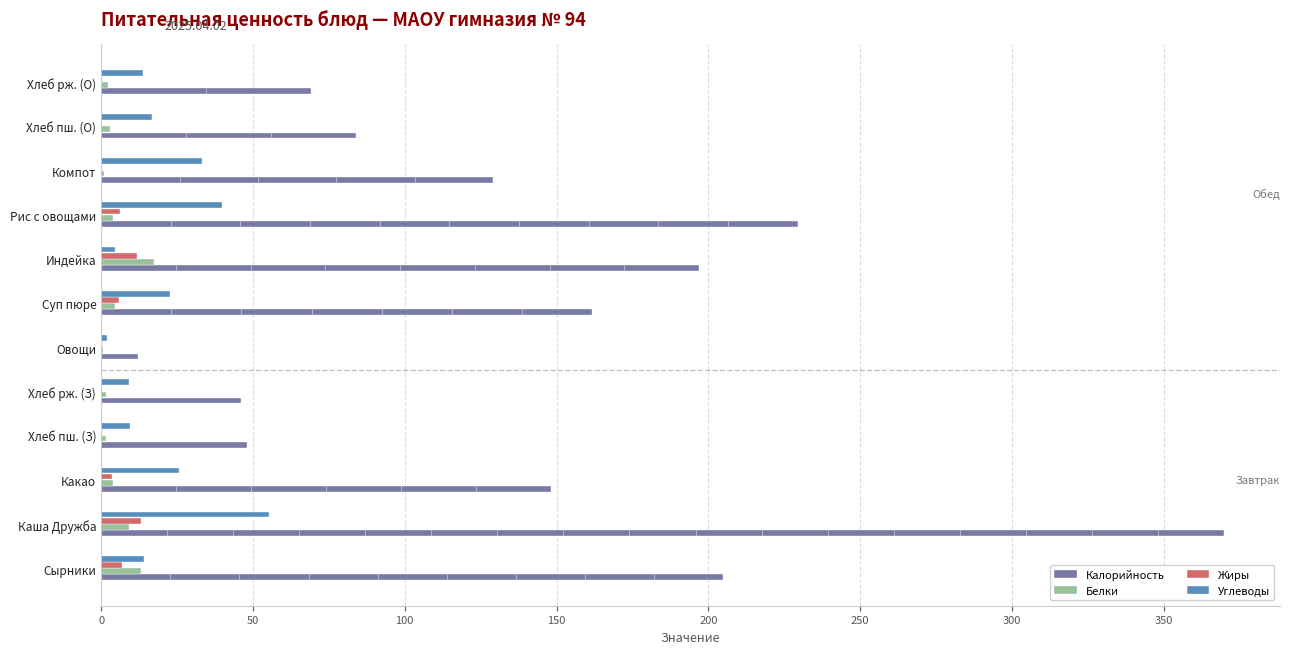

Which series has the largest range (max minus min)?

Калорийность